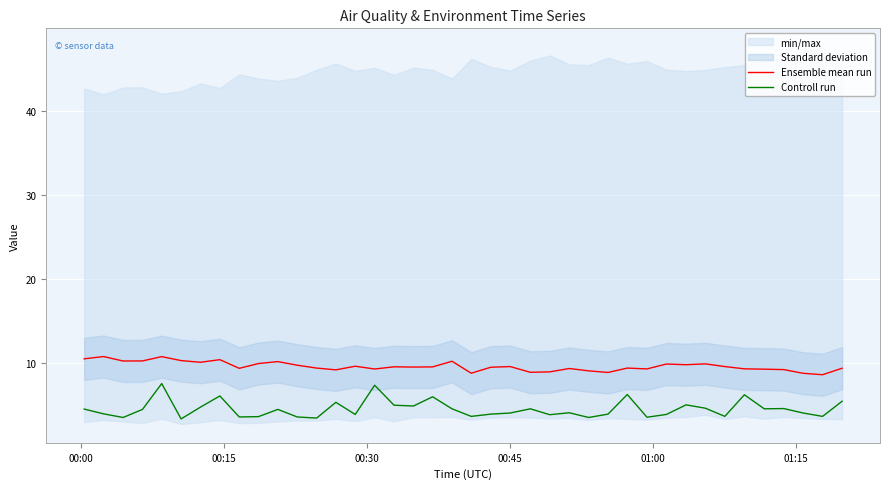

Which series has the largest total across all categories?

Ensemble mean run